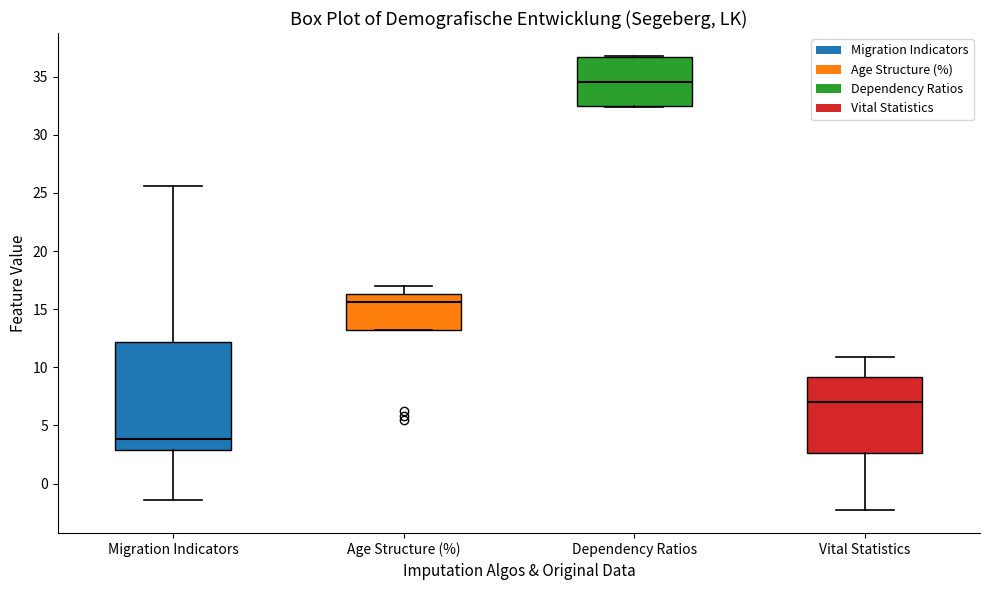

Reading left to right, read every box against the y-axis: the position of its median line, the range the box covers, and the ends of its whiskers. The values are not printed on the chart, so give them approximately, as read against the axis.

Migration Indicators: median 4.0, box 3.0 to 12.0, whiskers -1.5 to 25.5
Age Structure (%): median 15.5, box 13.0 to 16.5, whiskers 13.0 to 17.0
Dependency Ratios: median 34.5, box 32.5 to 36.5, whiskers 32.5 to 37.0
Vital Statistics: median 7.0, box 2.5 to 9.0, whiskers -2.5 to 11.0